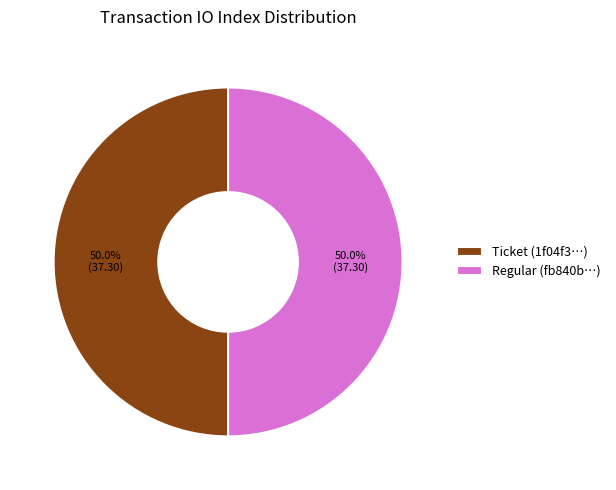

Approximately how many times larger is the value at Ticket (1f04f3…) compared to Regular (fb840b…)?

1.0